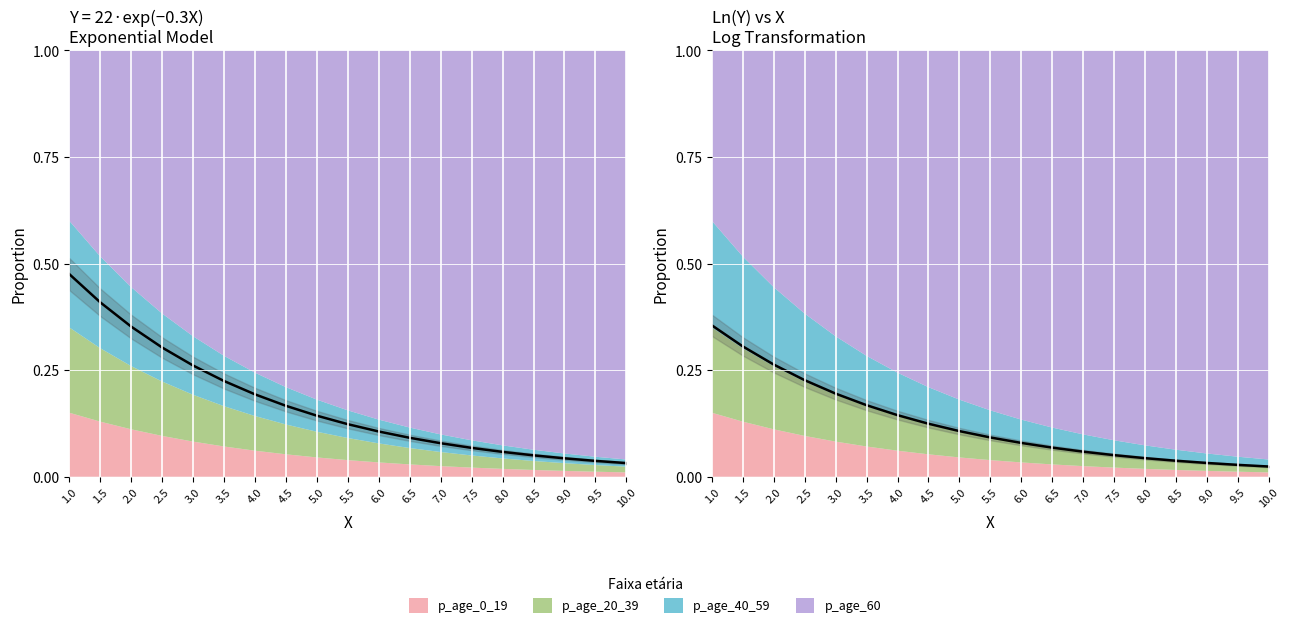

What is the difference between the maximum and minimum values?

0.4